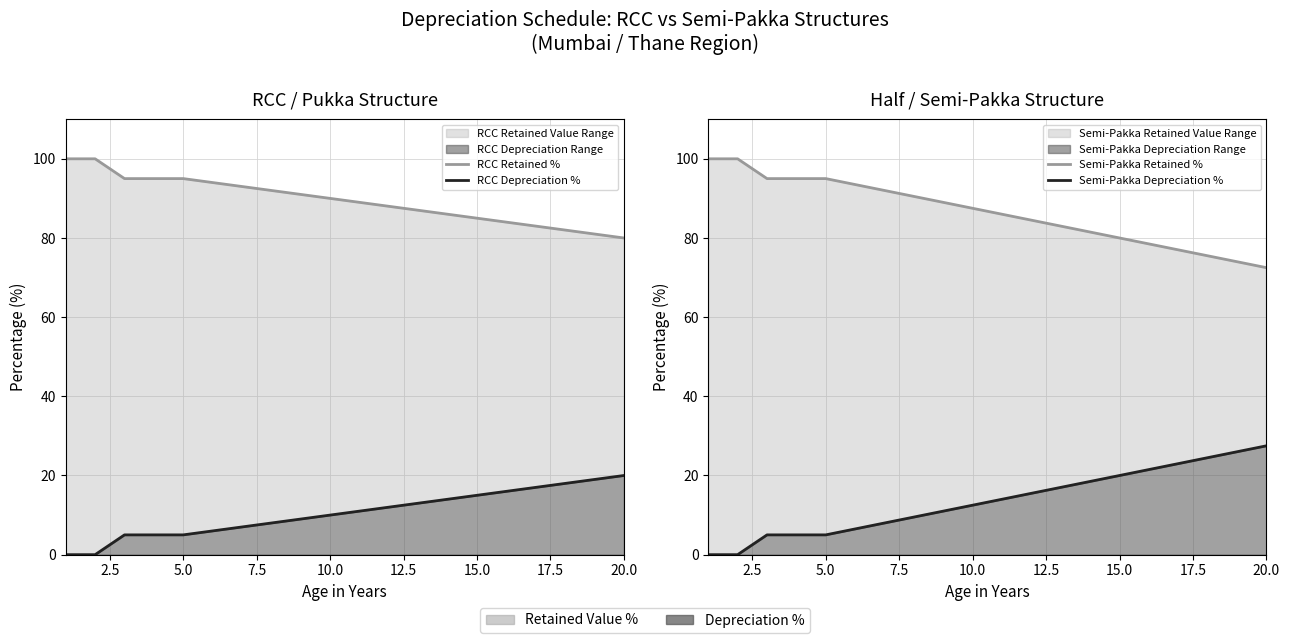

True or false: Semi-Pakka Depreciation % has a value of 18.2 at 10.0.

False